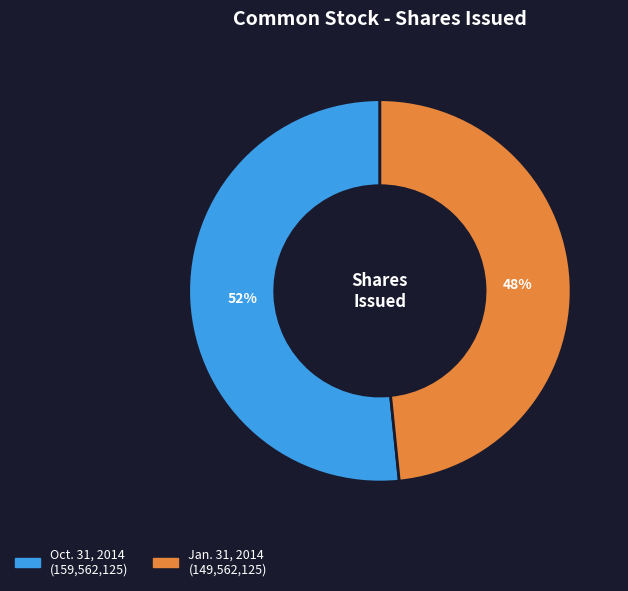

Which has a higher value, Jan. 31, 2014 or Oct. 31, 2014?

Oct. 31, 2014